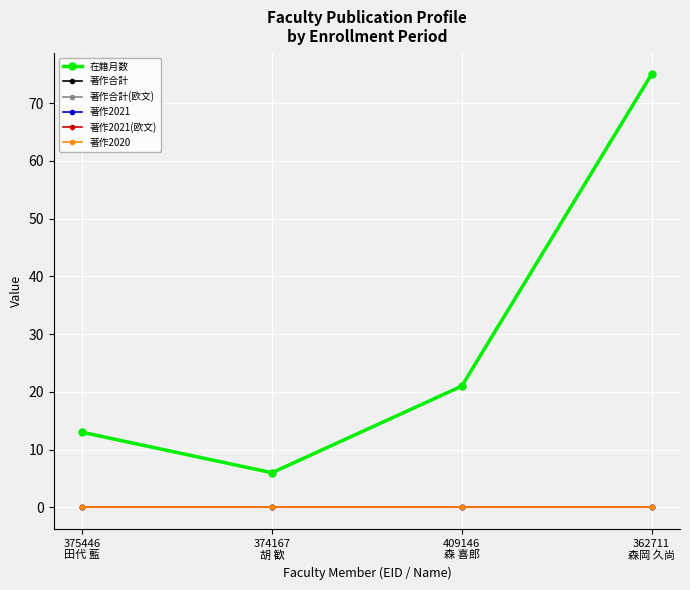

Reading right to left, extract all data points from this chart.

在籍月数: 362711
森岡 久尚=75	409146
森 喜郎=21	374167
胡 歓=6	375446
田代 藍=13
著作合計: 362711
森岡 久尚=0	409146
森 喜郎=0	374167
胡 歓=0	375446
田代 藍=0
著作合計(欧文): 362711
森岡 久尚=0	409146
森 喜郎=0	374167
胡 歓=0	375446
田代 藍=0
著作2021: 362711
森岡 久尚=0	409146
森 喜郎=0	374167
胡 歓=0	375446
田代 藍=0
著作2021(欧文): 362711
森岡 久尚=0	409146
森 喜郎=0	374167
胡 歓=0	375446
田代 藍=0
著作2020: 362711
森岡 久尚=0	409146
森 喜郎=0	374167
胡 歓=0	375446
田代 藍=0